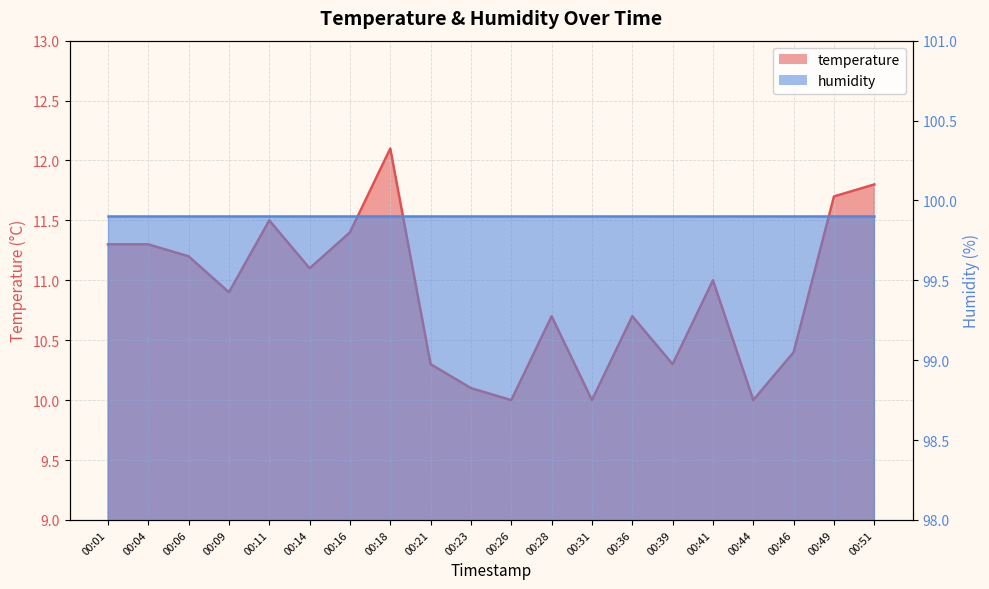

Where does the data first go above 11?

00:01